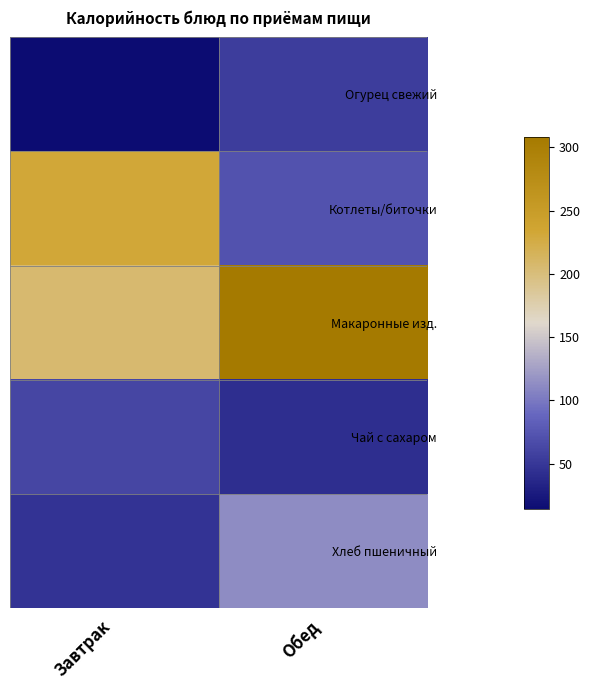

What is the greatest value displayed?

308.5